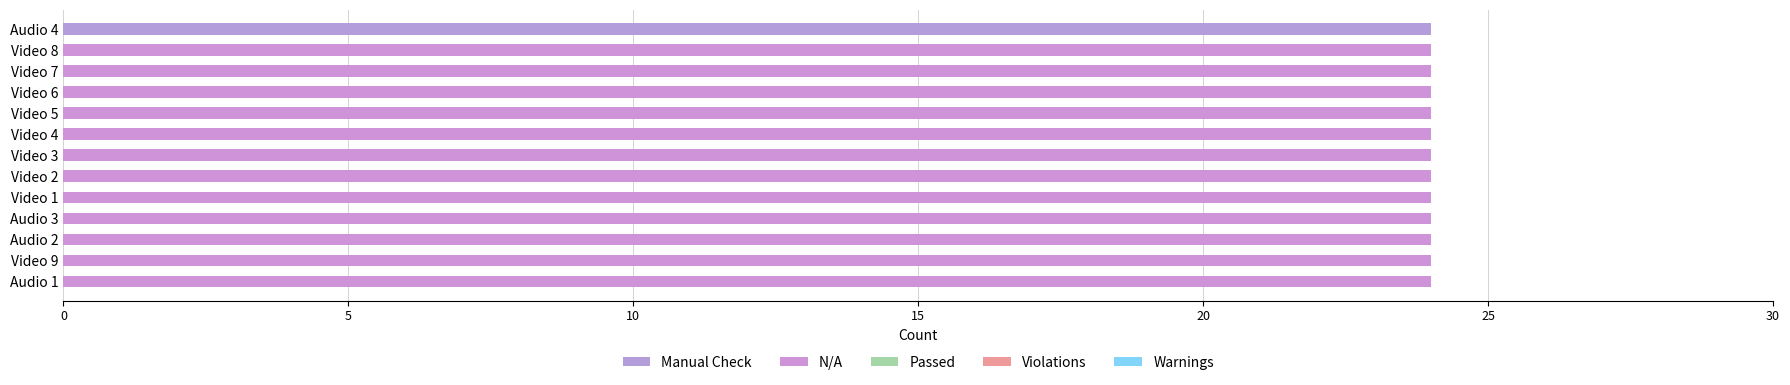

What is the average value of the Manual Check series?

2